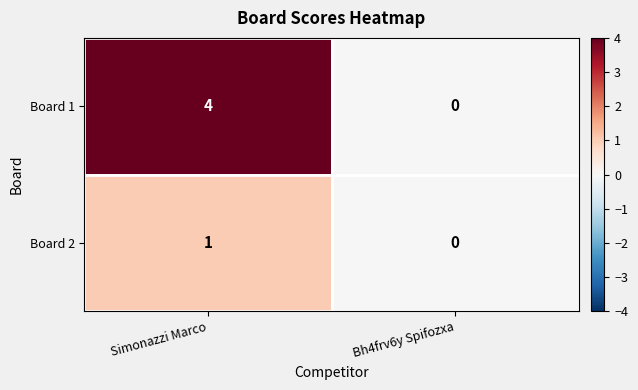

True or false: Board 2 has a value of 1 at Simonazzi Marco.

True